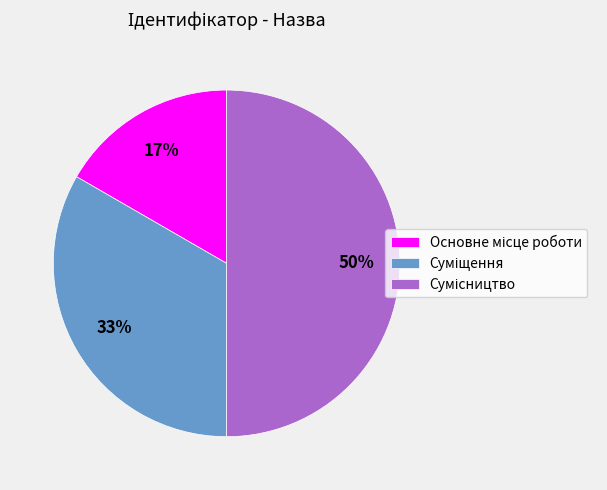

To the nearest percent, what is the average slice percentage?

33%